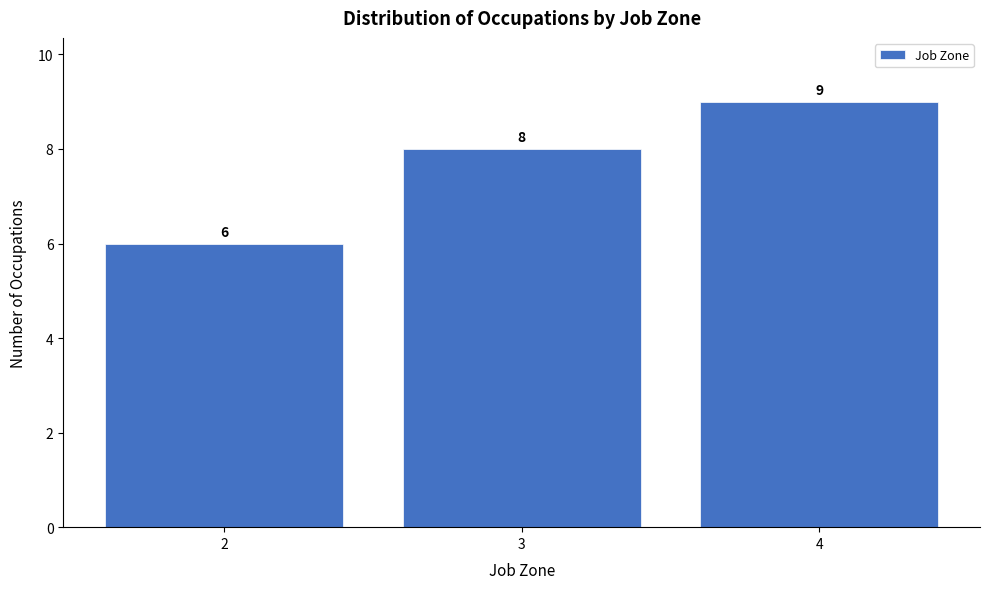

Reading left to right, extract all data points from this chart.

2=6	3=8	4=9